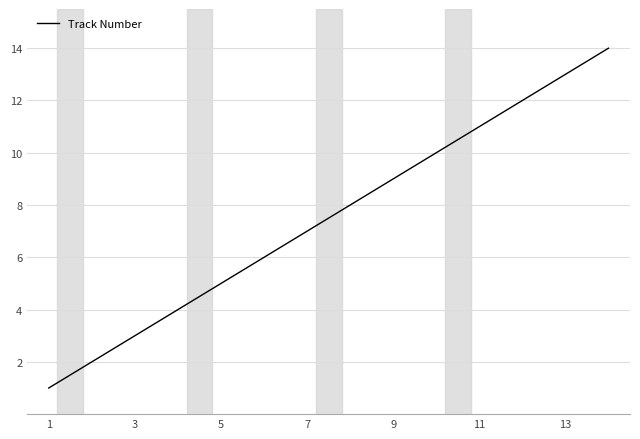

Reading left to right, transcribe all the data shown in this chart.

1	2	3	4	5	6	7	8	9	10	11	12	13	14